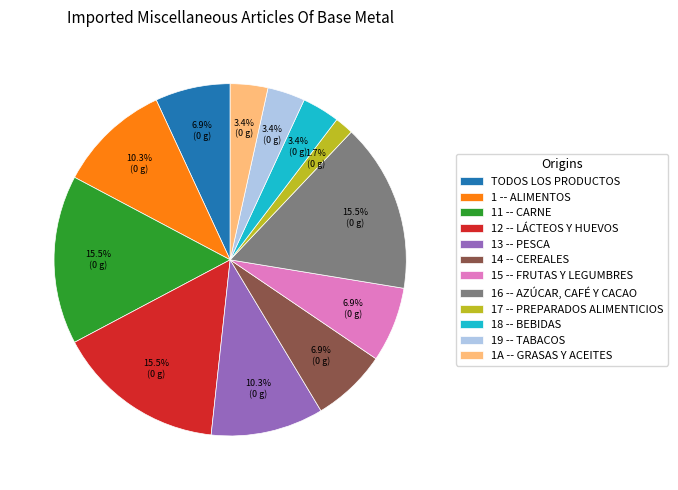

What percentage is the 1A -- GRASAS Y ACEITES slice, to the nearest percent?

3%